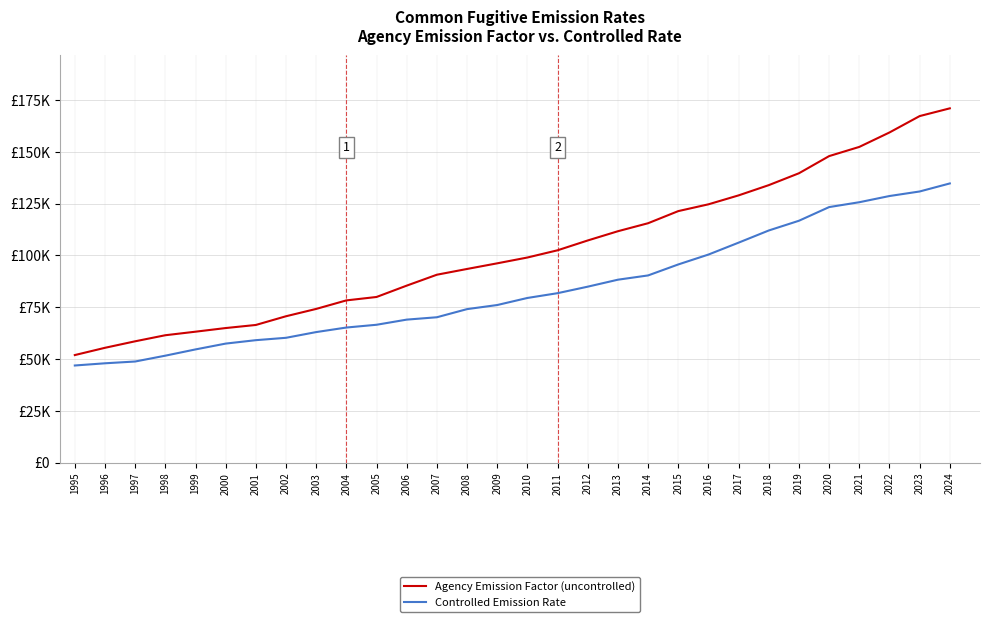

True or false: Agency Emission Factor (uncontrolled) and Controlled Emission Rate cross at least once.

False